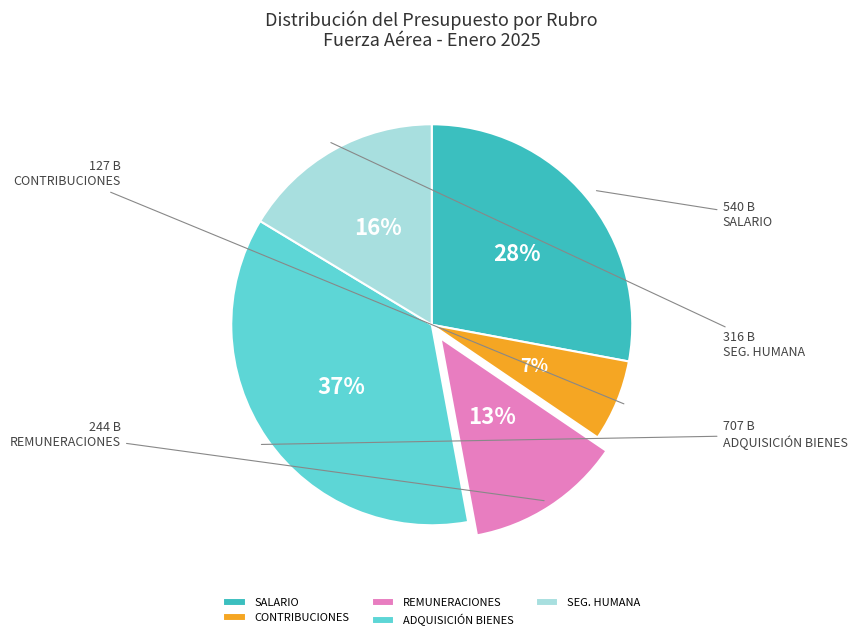

Between SEG. HUMANA and SALARIO, which is larger?

SALARIO